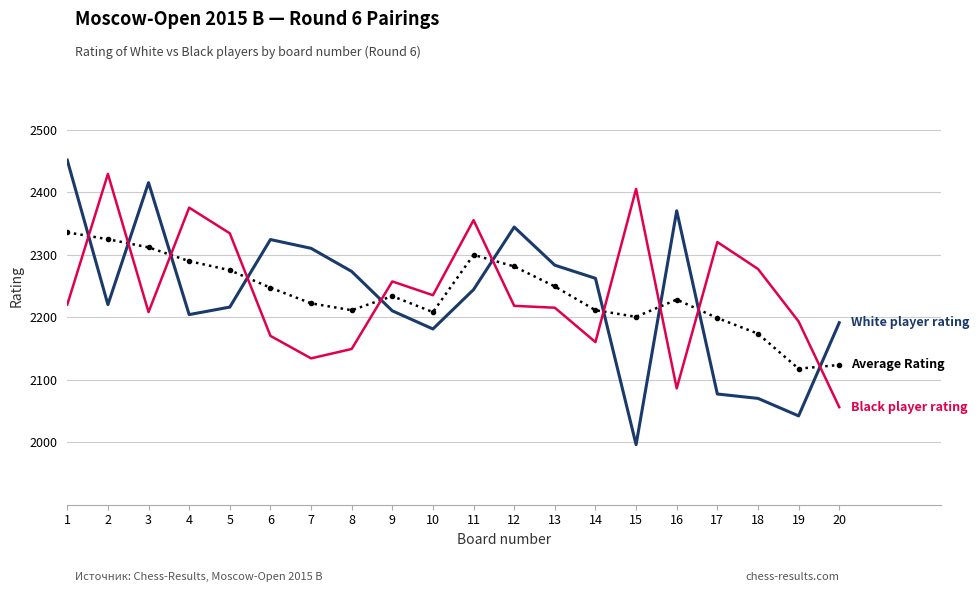

What is the difference between the highest and lowest values at 13?

68.0